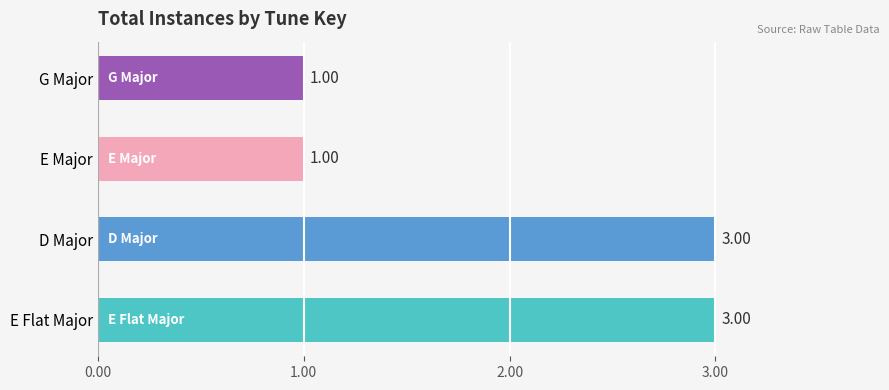

What is the ratio of the value at G Major to the value at E Major?

1.0